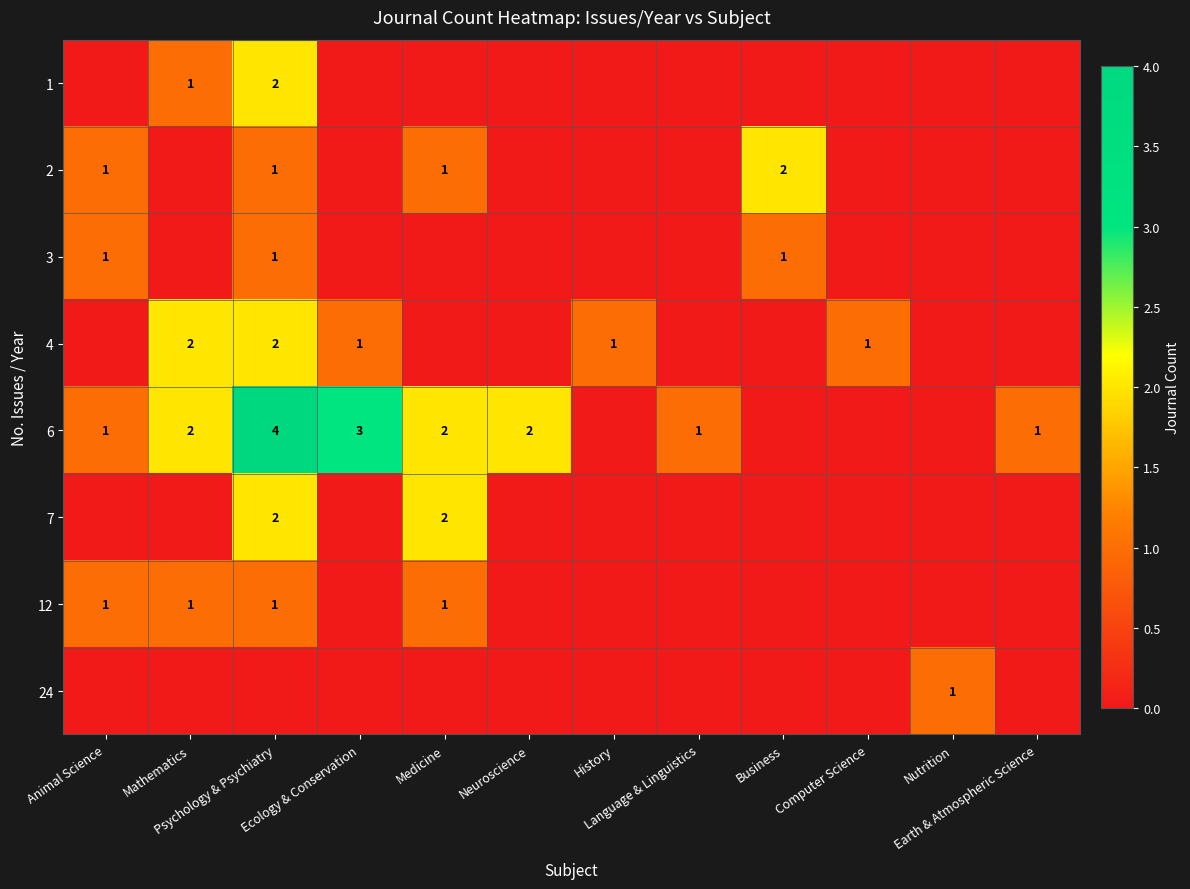

What is the difference between the second highest and second lowest values in the 3 series?

1